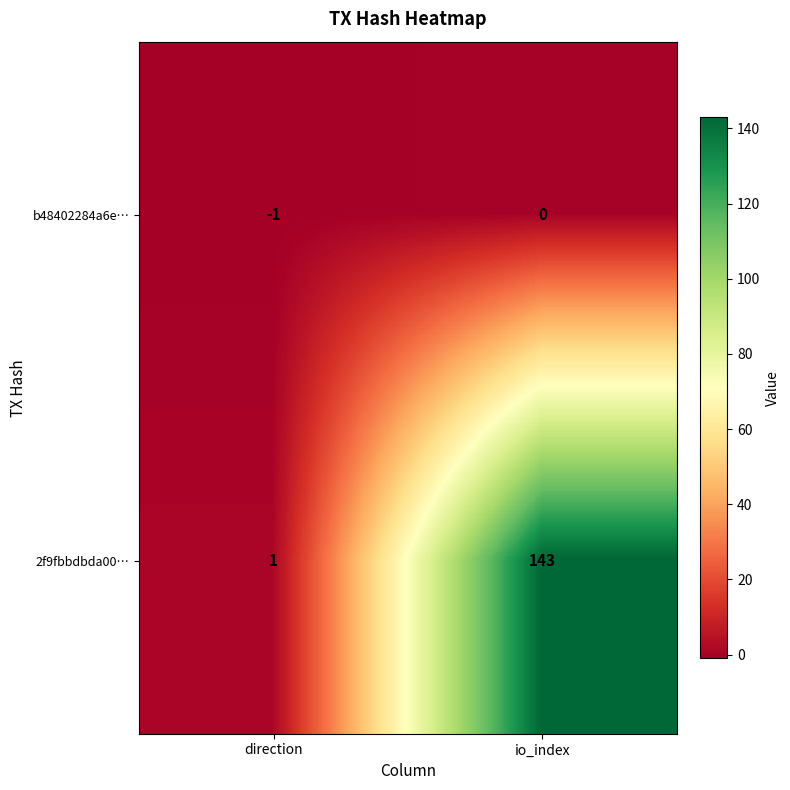

What is the difference between the 2f9fbbdbda00… values at direction and io_index?

142